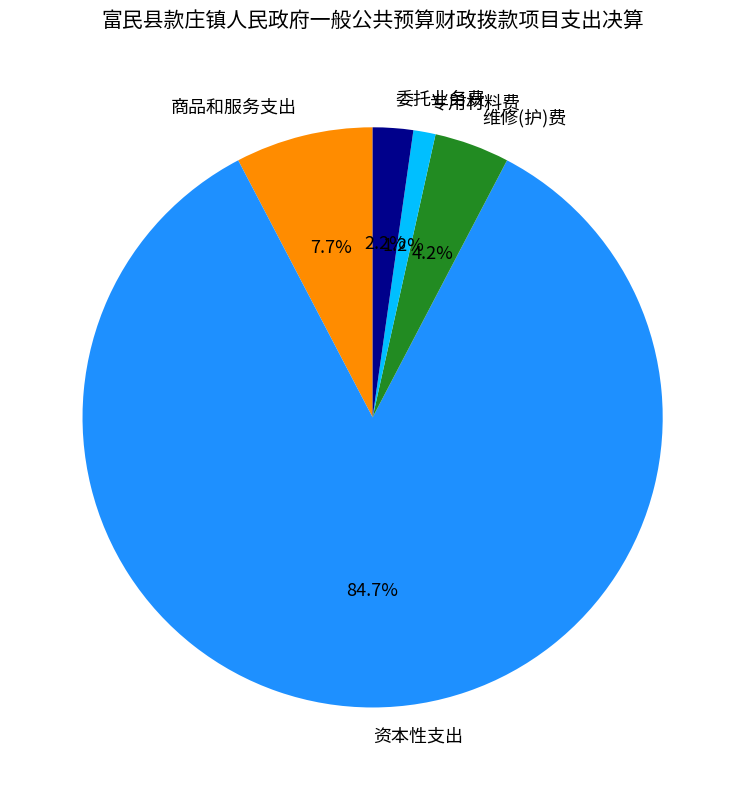

The 维修(护)费 slice represents 4% of the pie. True or false?

True